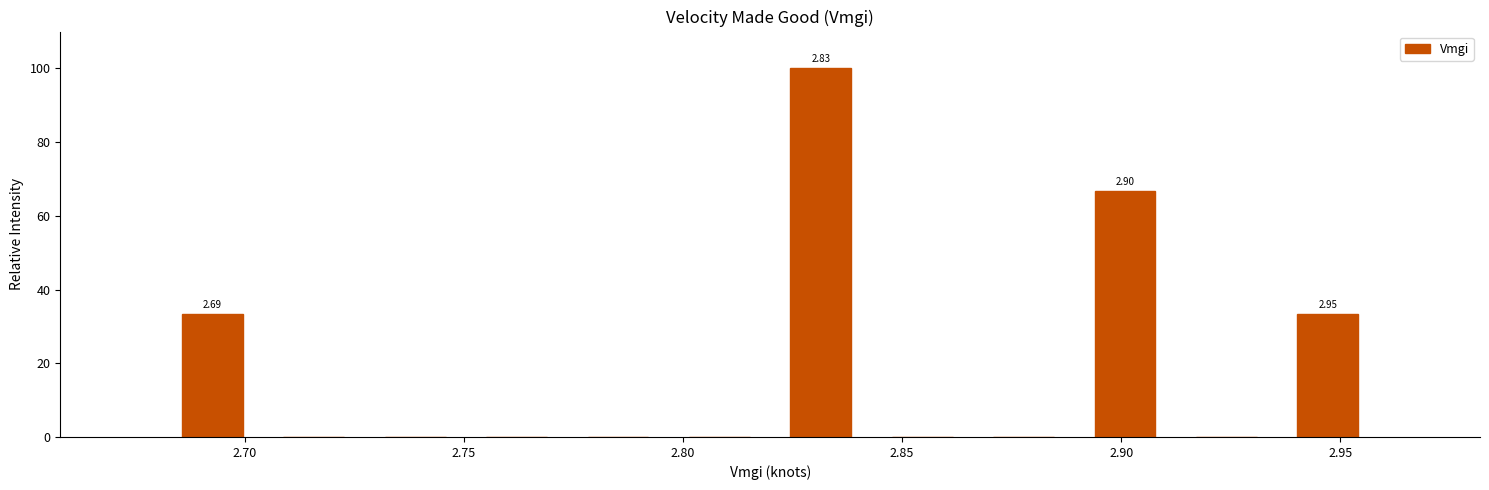

Over which range of the x-axis is the bar tallest?

2.820 to 2.845